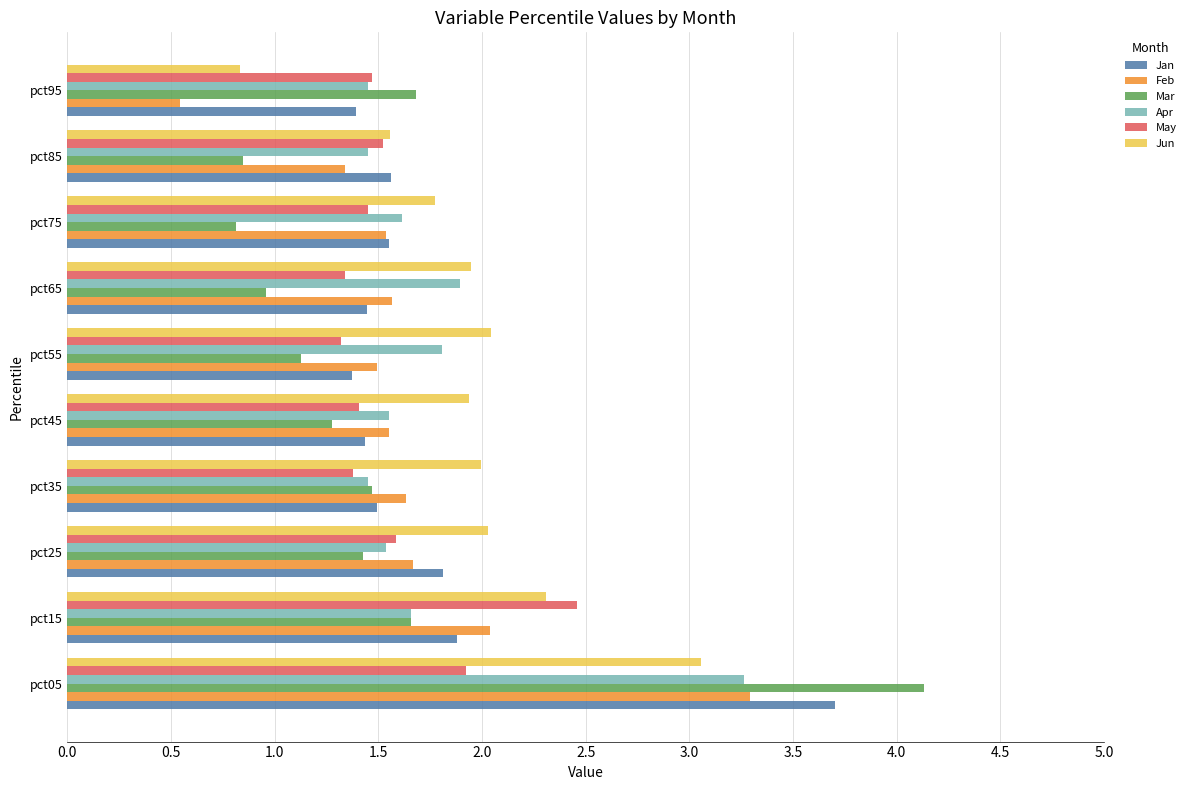

What value does the Jan series have at pct25?

1.8